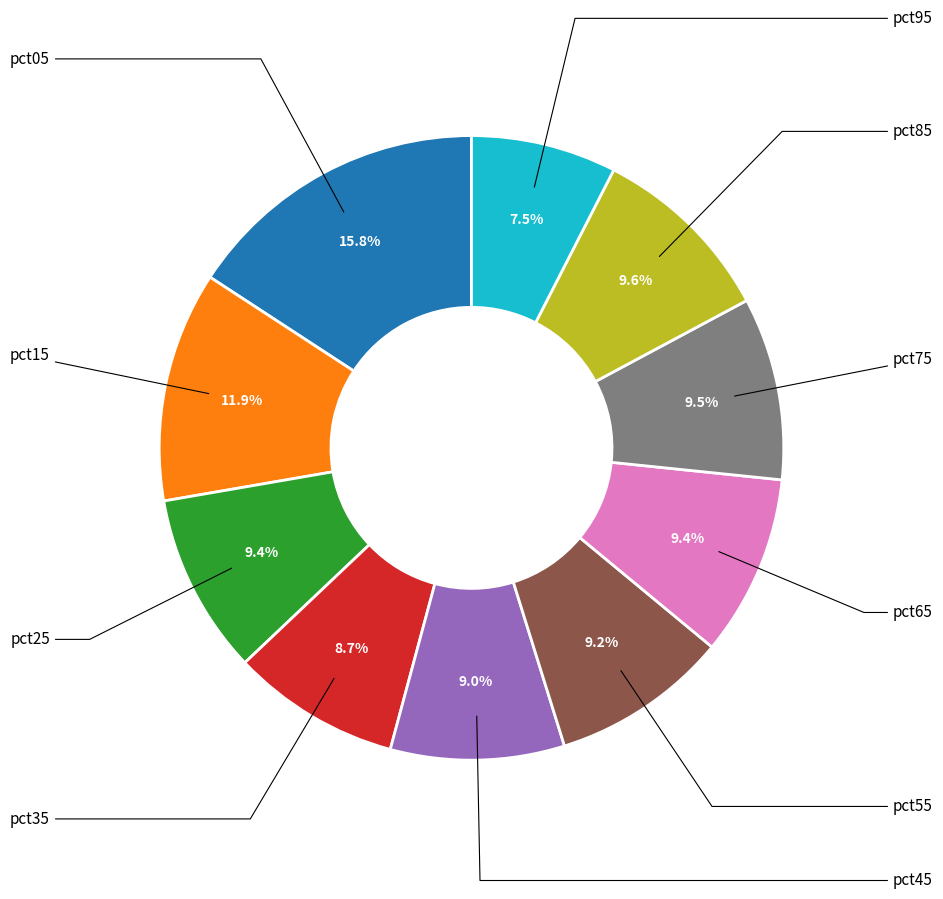

Is there any slice that represents more than half of the pie?

No